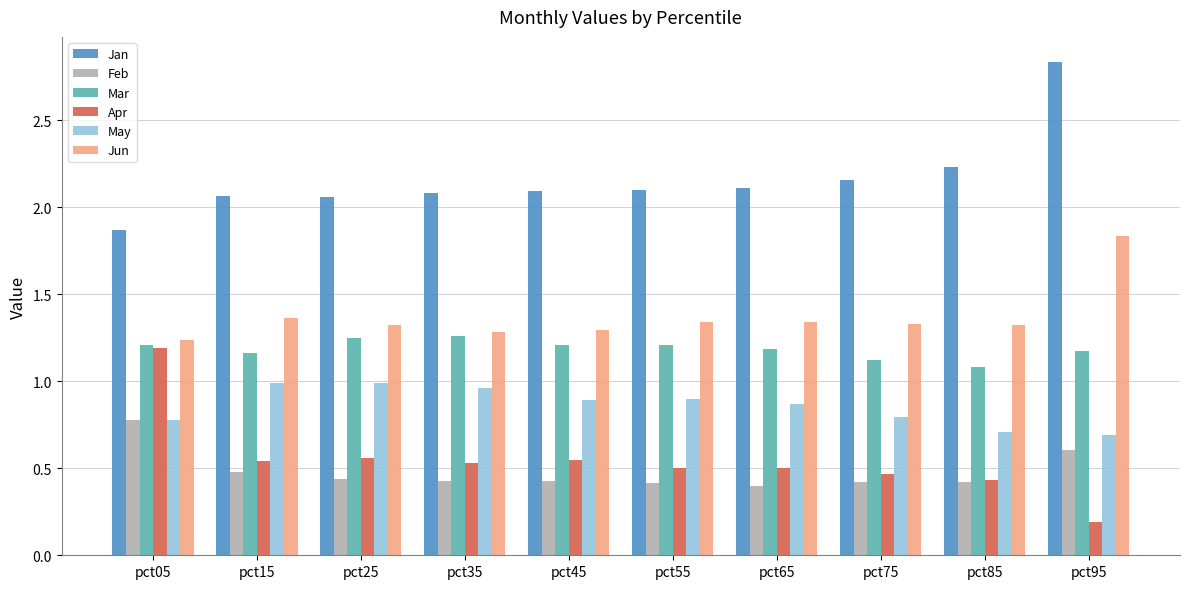

Is the value of Mar at pct55 greater than the value of Jan at pct45?

No